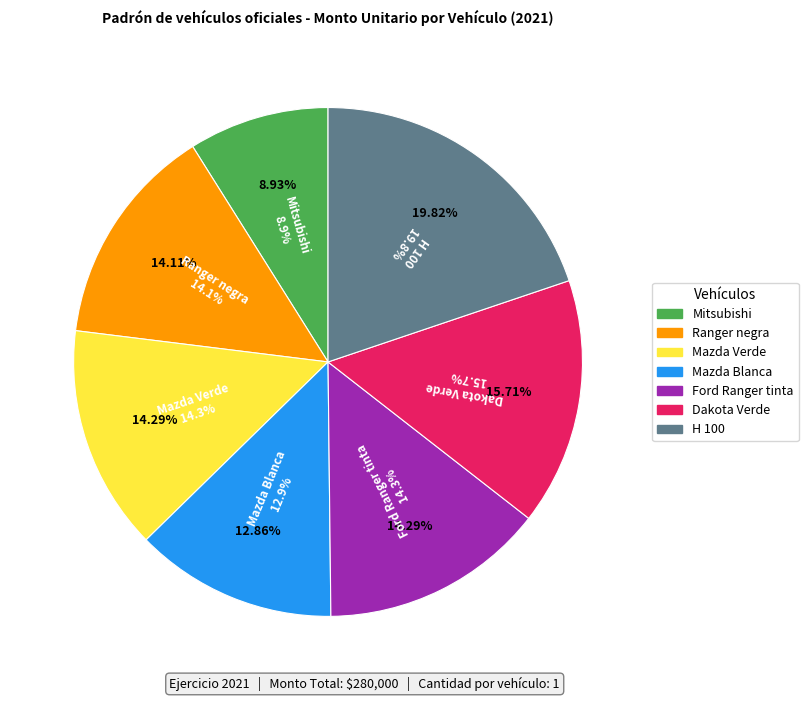

Which slice is the largest?

Camioneta usada H 100